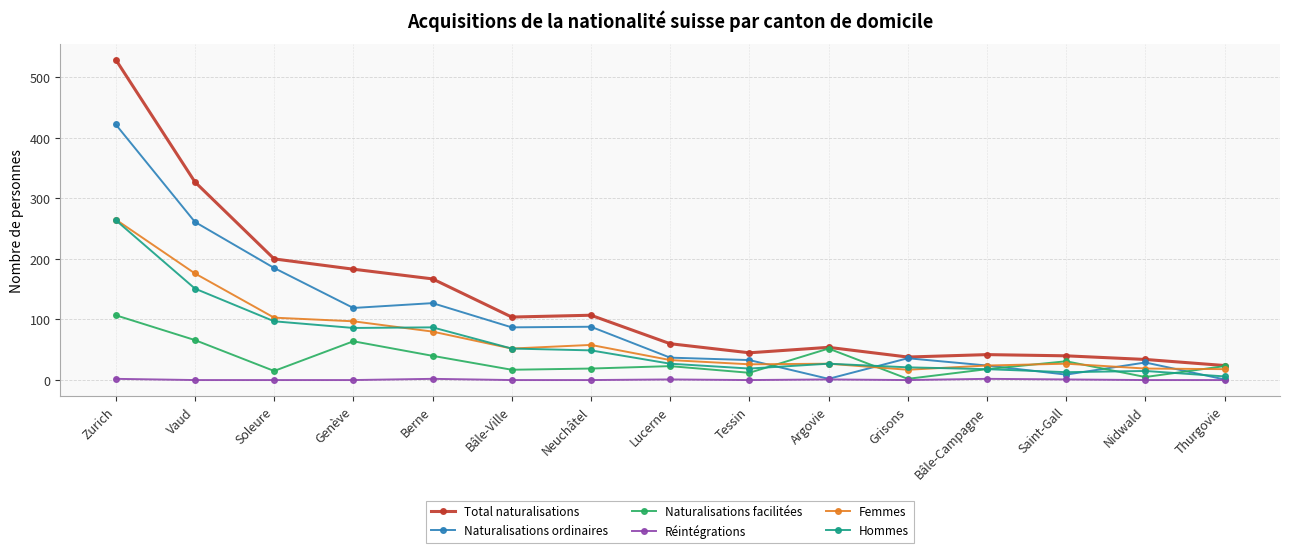

Which series changed the most between Grisons and Thurgovie?

Naturalisations ordinaires